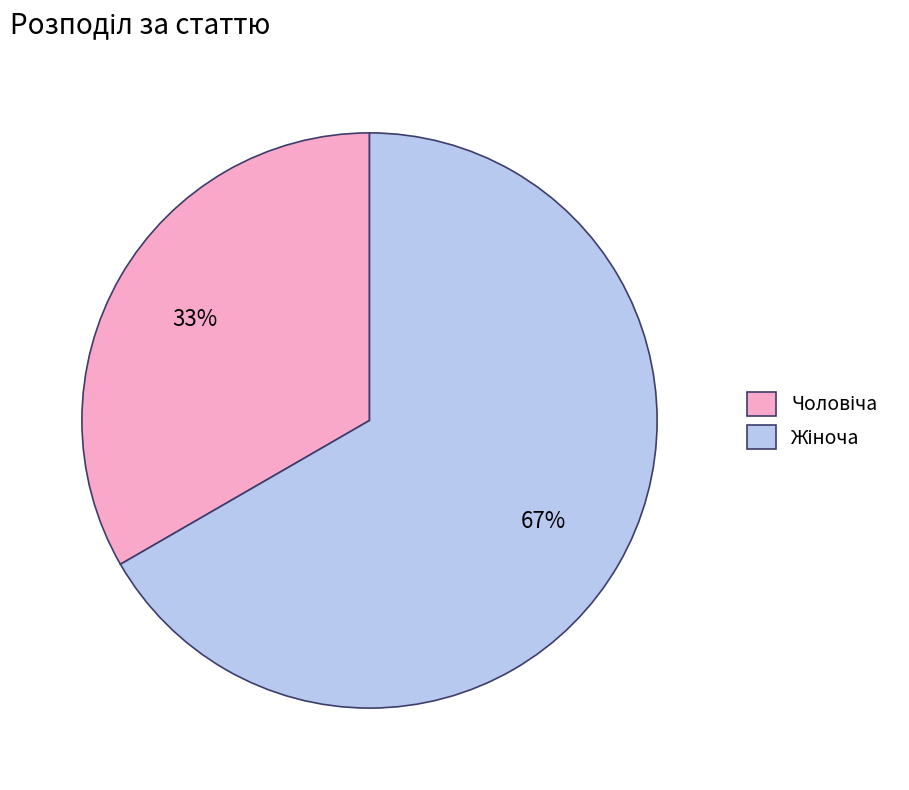

To the nearest percent, what is the average slice percentage?

50%